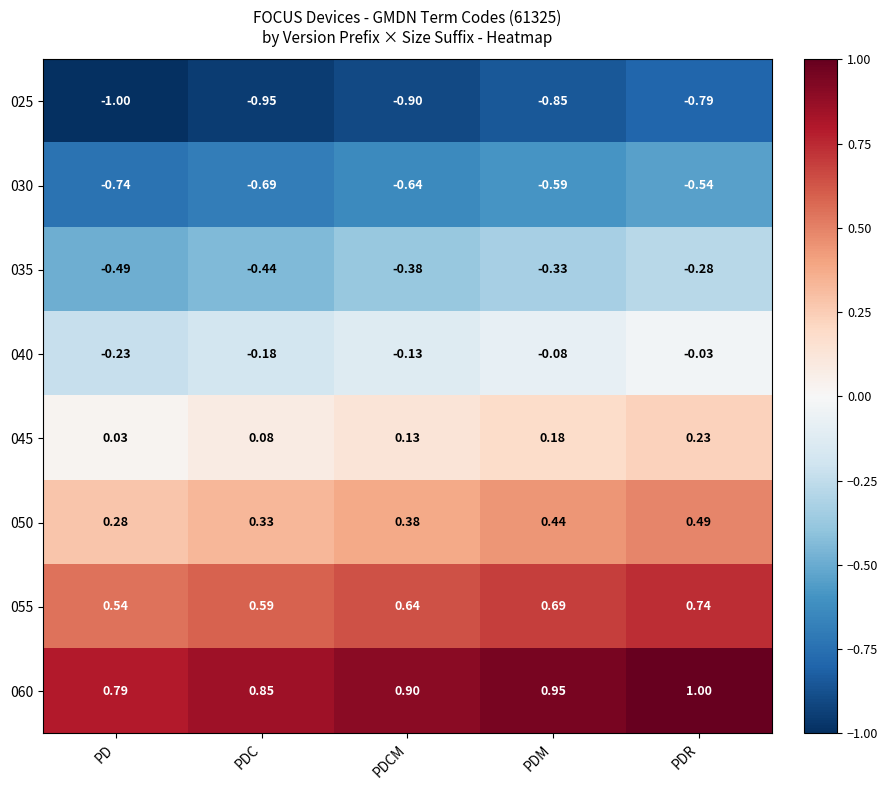

At which category is the sum across all series the highest?

PDR